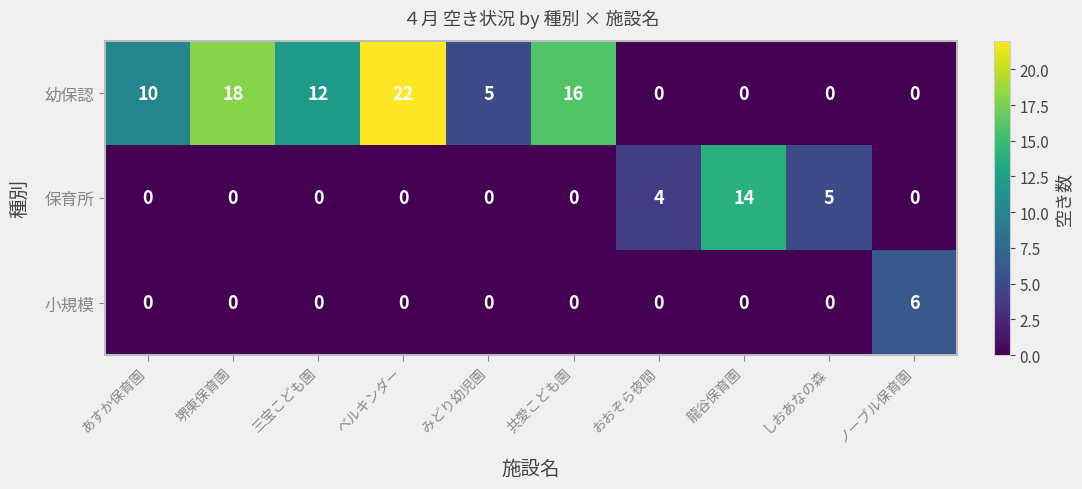

List the series in order of their overall mean, lowest first.

小規模, 保育所, 幼保認